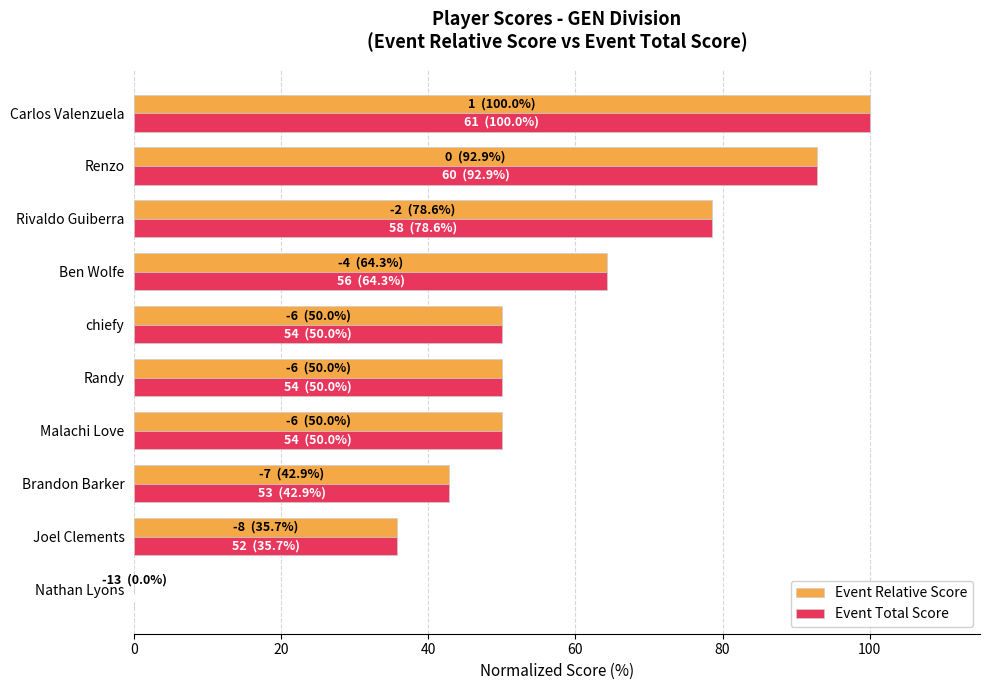

True or false: Event Relative Score has a value of 64.3 at Ben Wolfe.

True